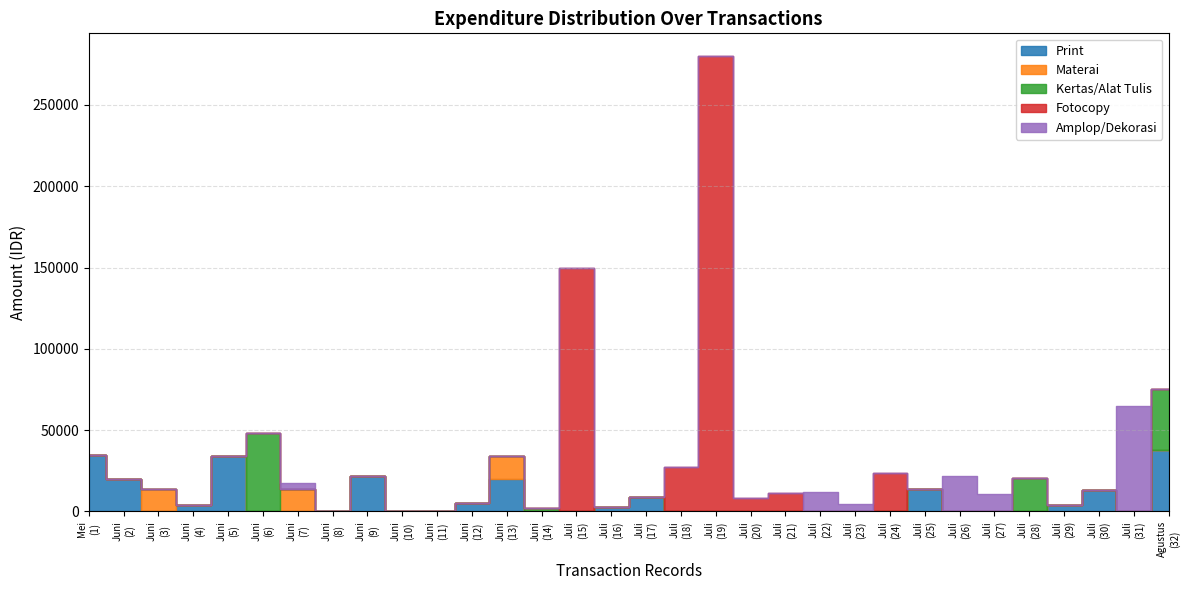

What are all the series names shown in the legend?

Print, Materai, Kertas/Alat Tulis, Fotocopy, Amplop/Dekorasi